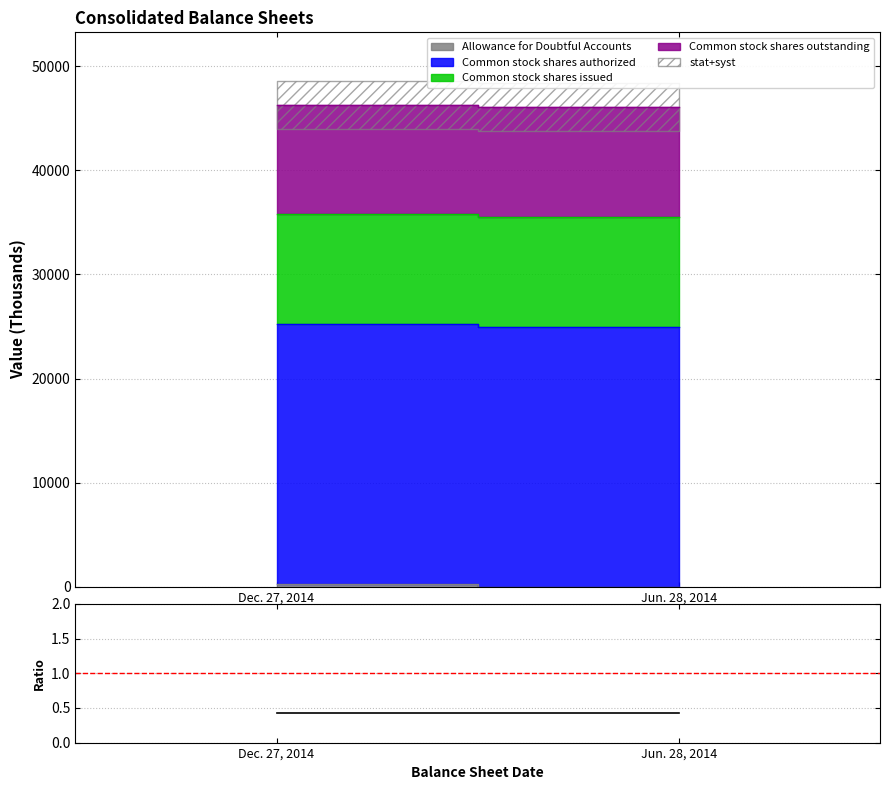

Is this an area chart (filled region under the line)?

No